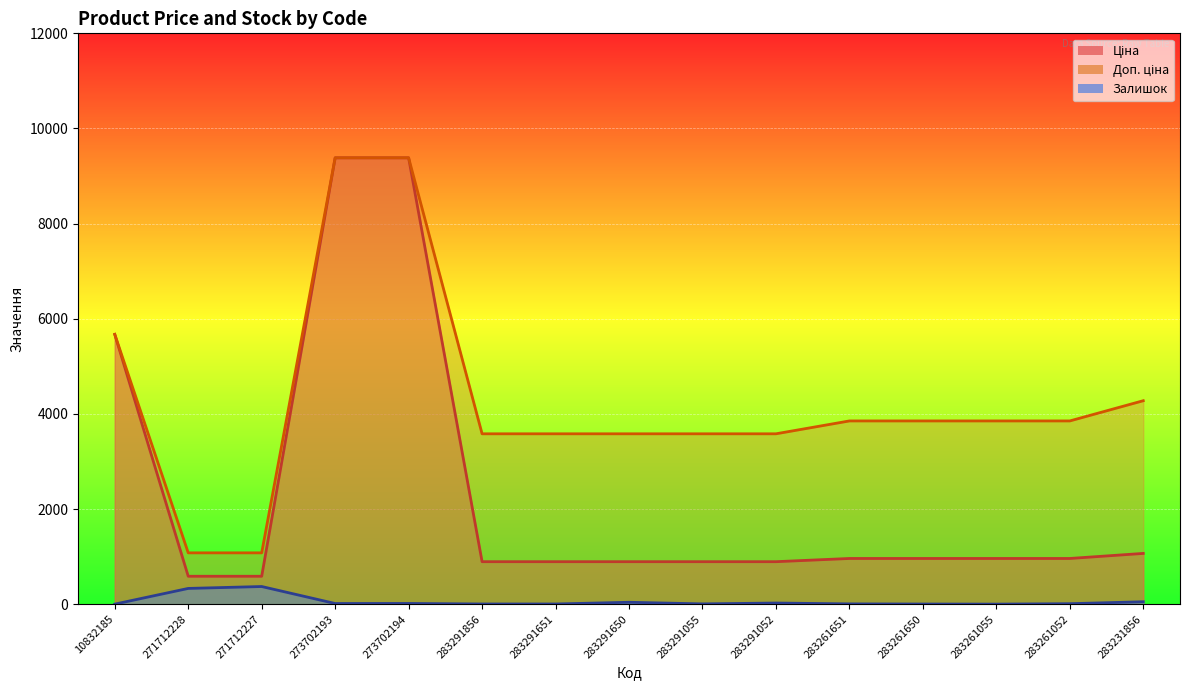

Where is Залишок nearest to the value 189?

283231856